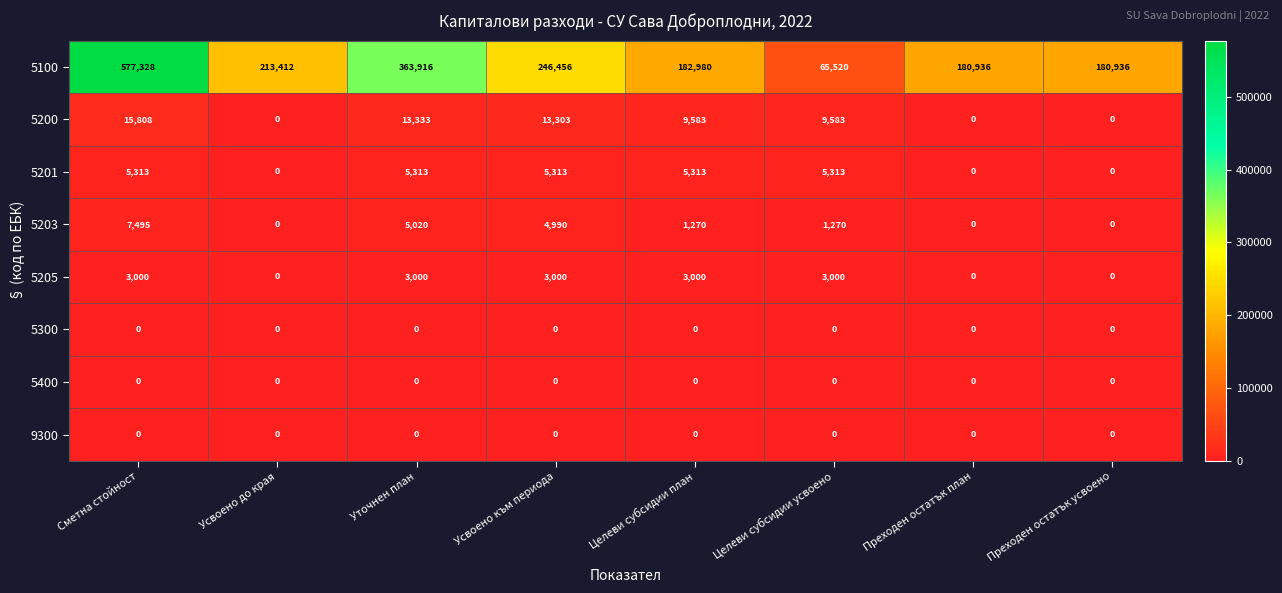

What is the difference between the highest and lowest values at Целеви субсидии усвоено?

65520